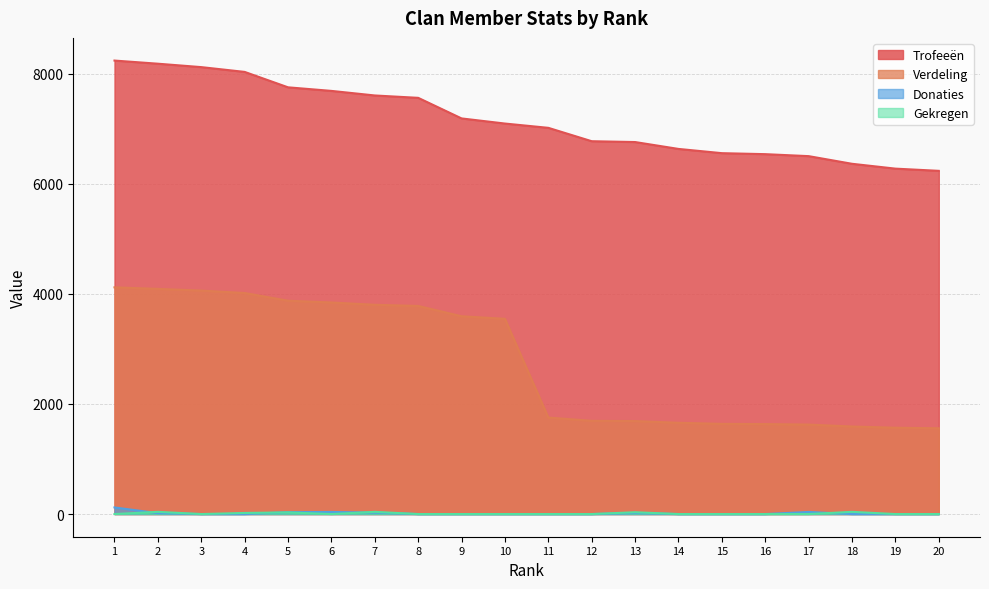

What is the difference between the highest and lowest values at 17?

6501